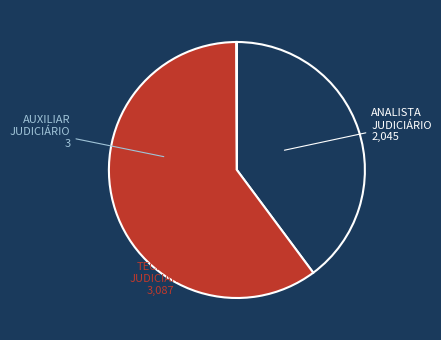

Does any single category account for the majority?

Yes